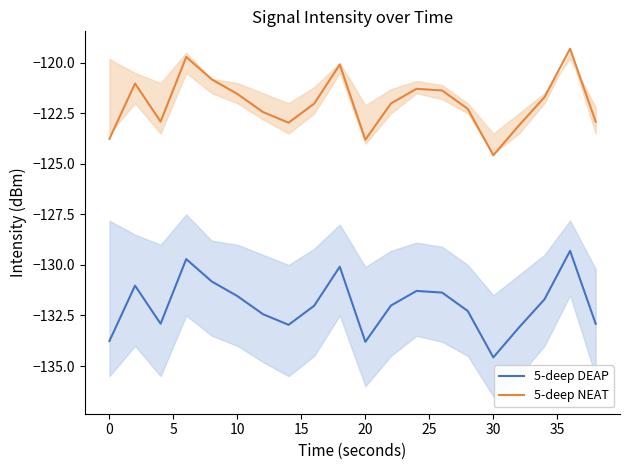

How many interior local valleys does the 5-deep NEAT series have?

4